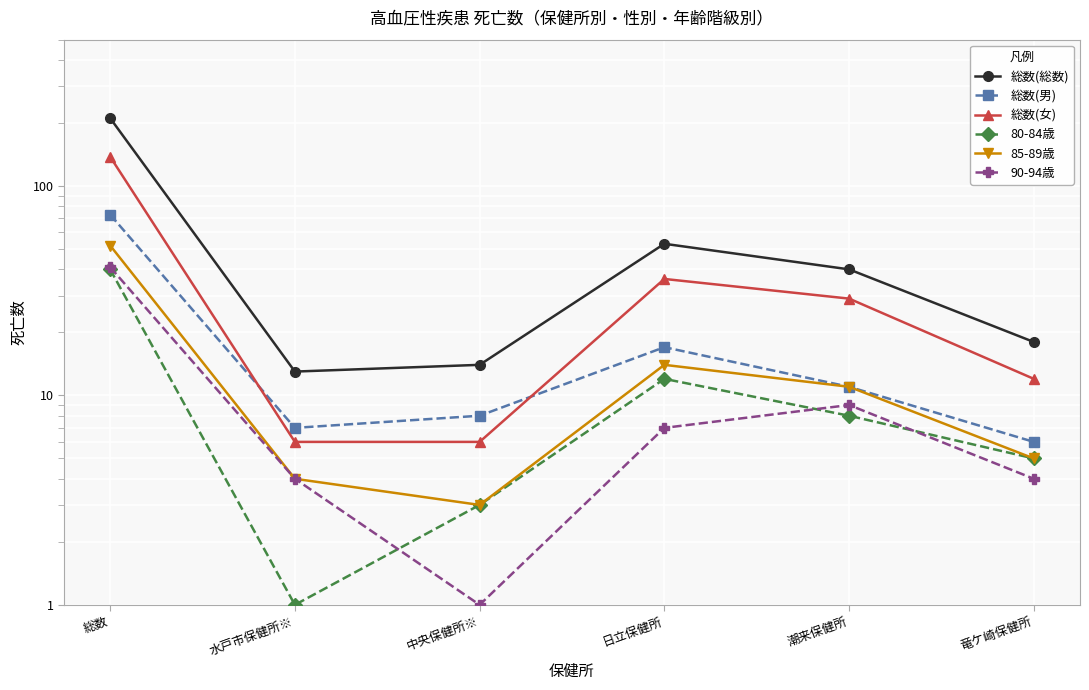

True or false: 90-94歳 has a value of 0 at 中央保健所※.

False